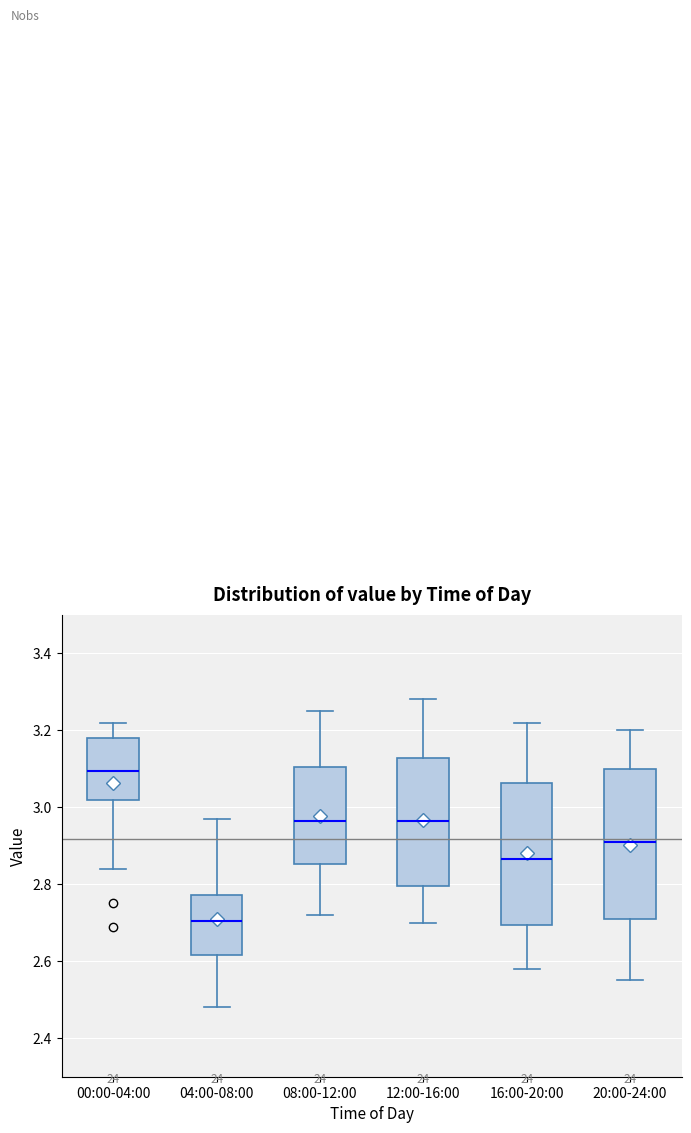

Where does the lower whisker of the box for 20:00-24:00 end on the y-axis? The values are not printed on the chart, so give them approximately, as read against the axis.

2.56